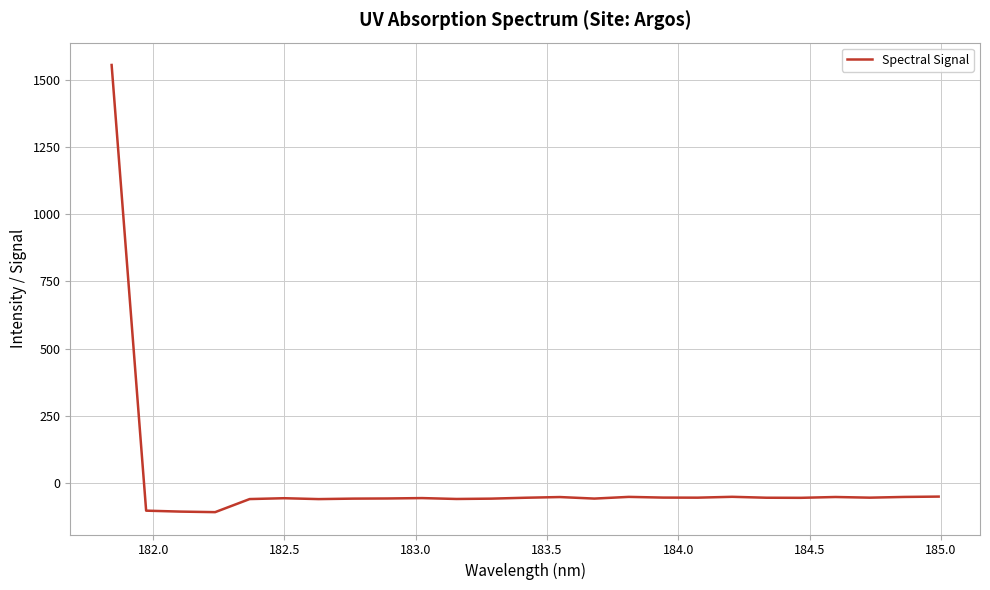

What is the difference between the maximum and minimum values?

1661.4